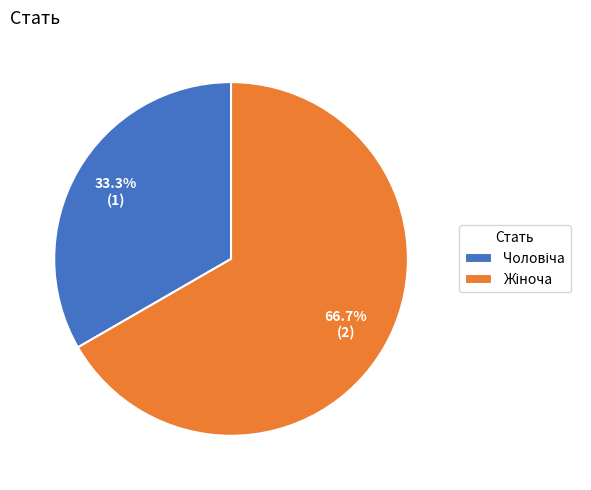

Does any single category account for the majority?

Yes